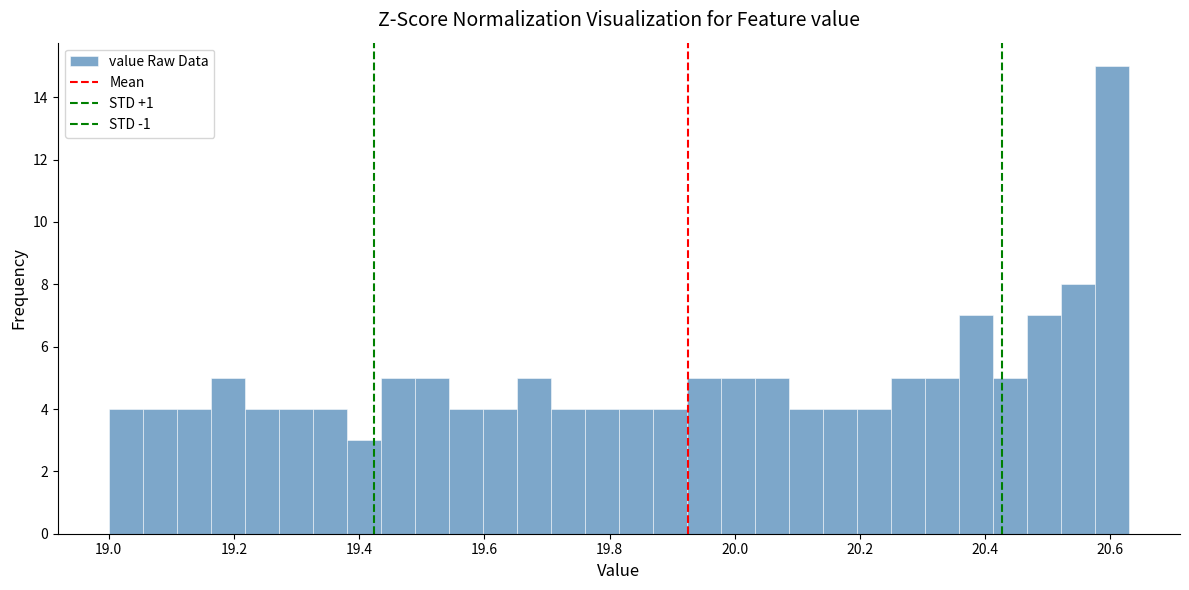

Around what value on the x-axis is the tallest bar? Give the approximate position of its centre, as read against the axis.

20.60